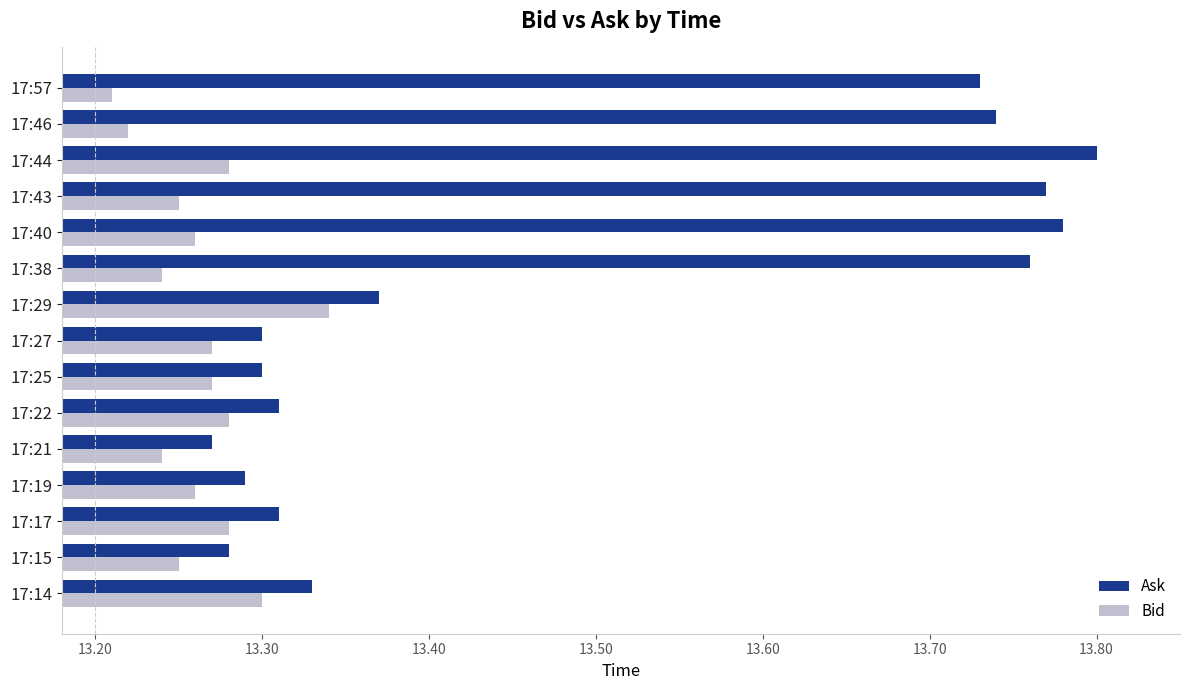

What is the total value across all series at 17:25?

26.6